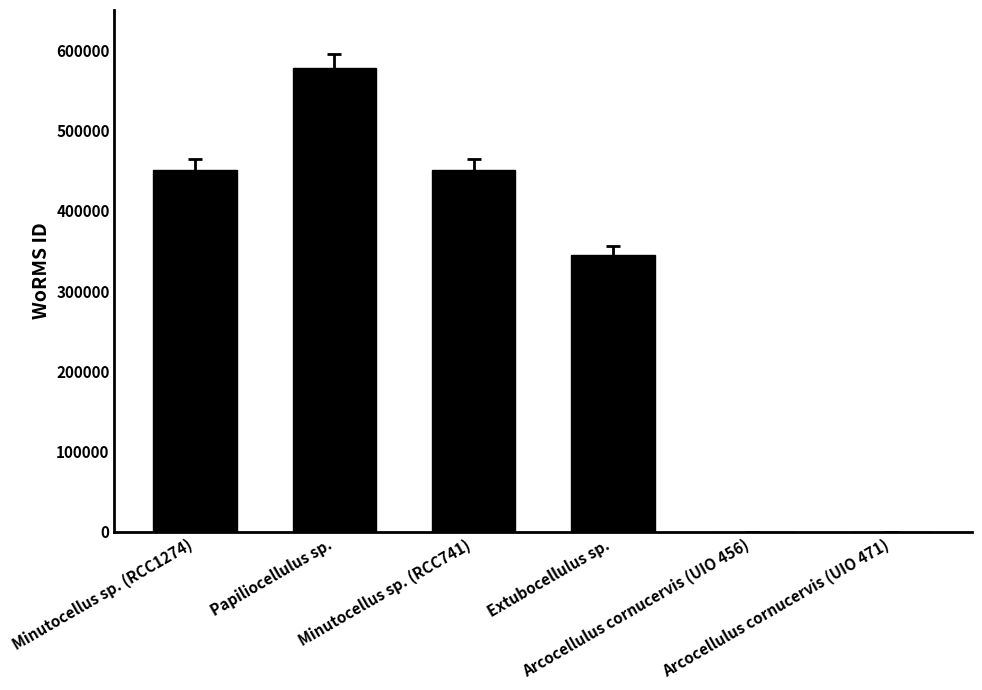

Reading left to right, what are all the values shown in this chart?

Minutocellus sp. (RCC1274)=450619	Papiliocellulus sp.=577554	Minutocellus sp. (RCC741)=450619	Extubocellulus sp.=345472	Arcocellulus cornucervis (UIO 456)=0	Arcocellulus cornucervis (UIO 471)=0